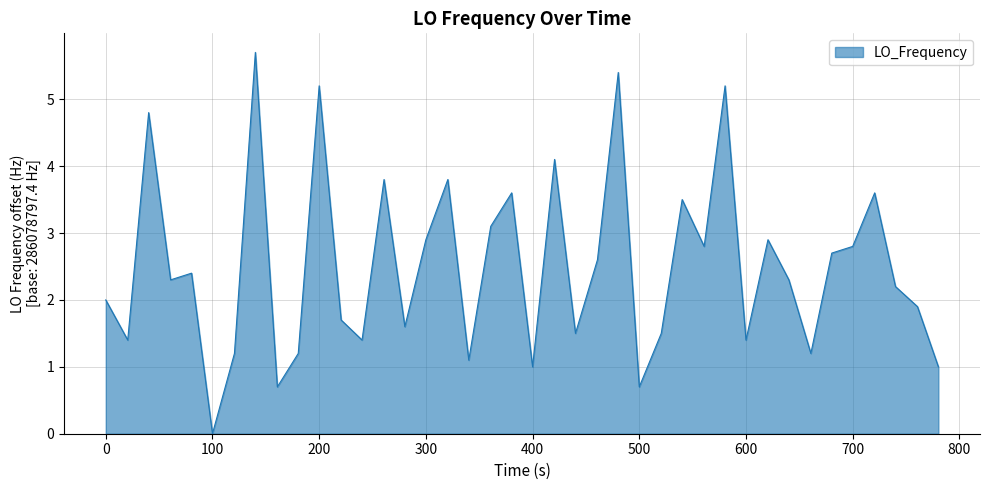

What is the greatest value displayed?

5.7